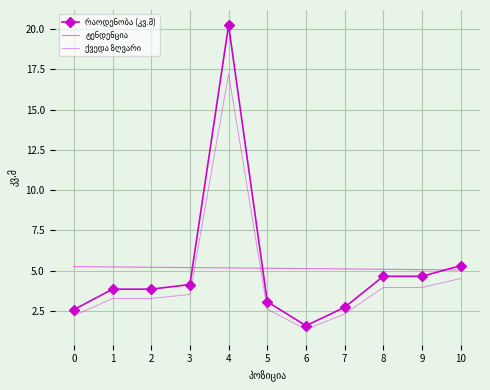

What are all the series names shown in the legend?

რაოდენობა (კვ.მ), ტენდენცია, ქვედა ზღვარი